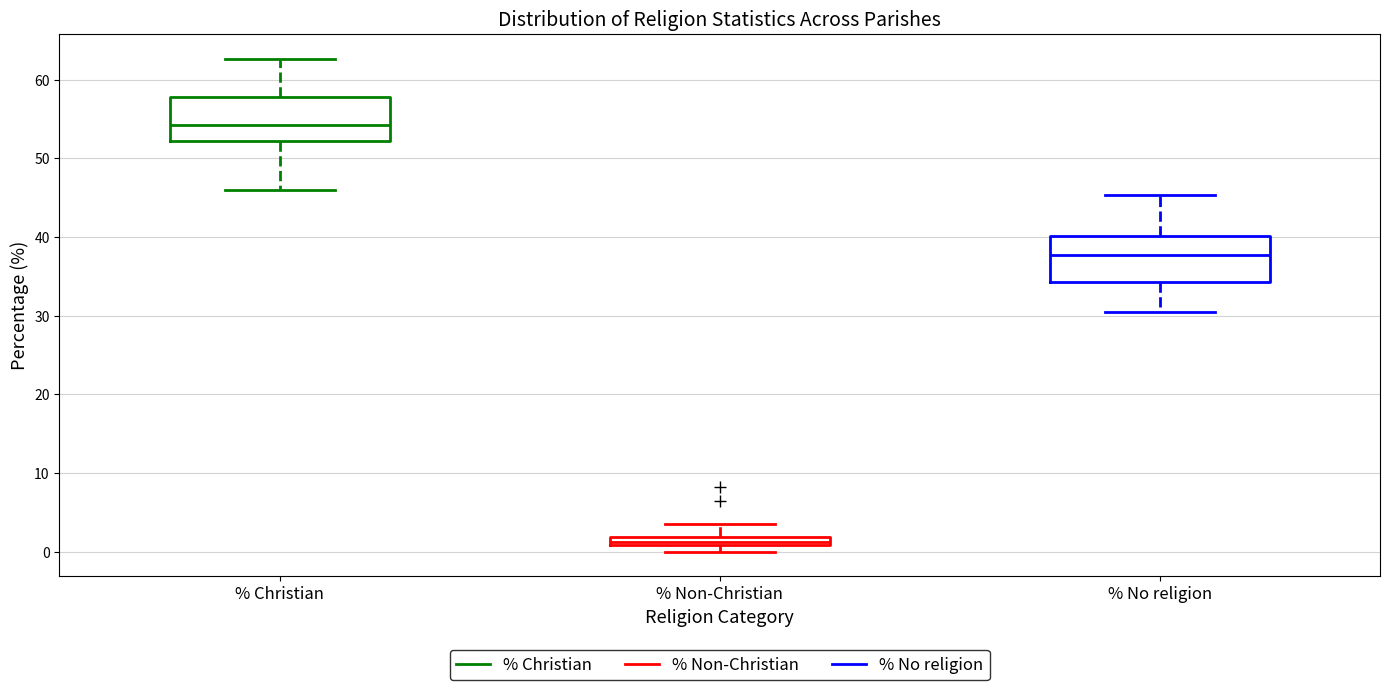

Which box's median line is the highest?

% Christian